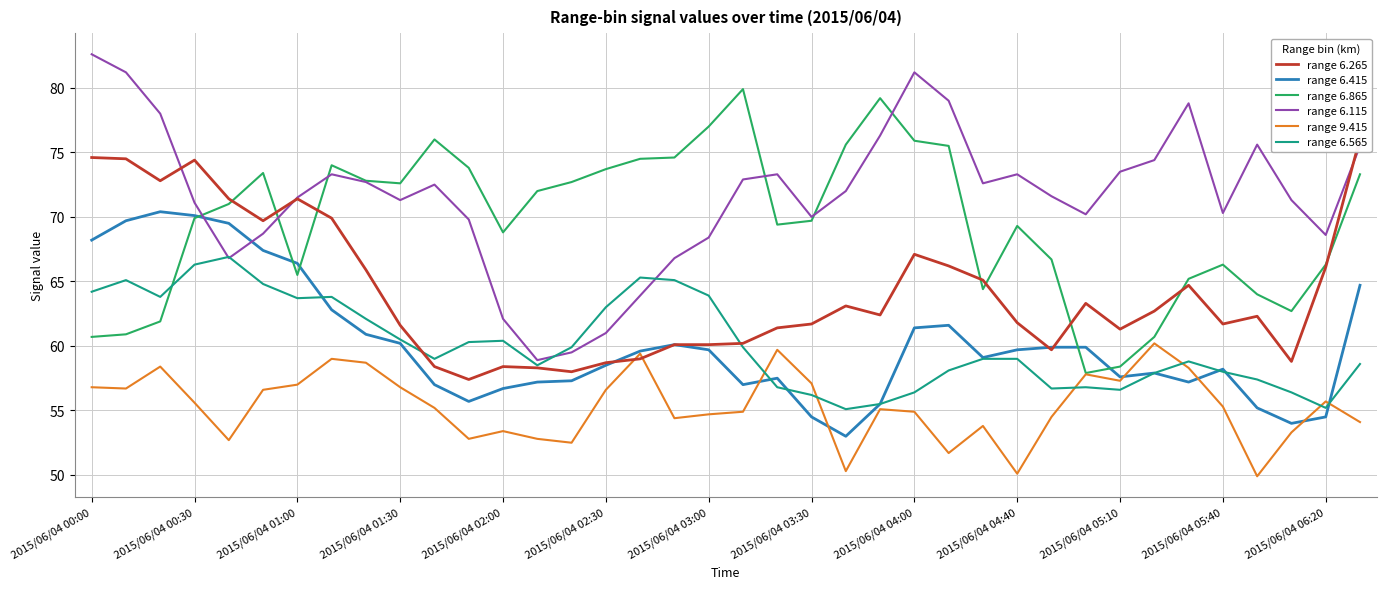

Which series has the largest range (max minus min)?

range 6.115